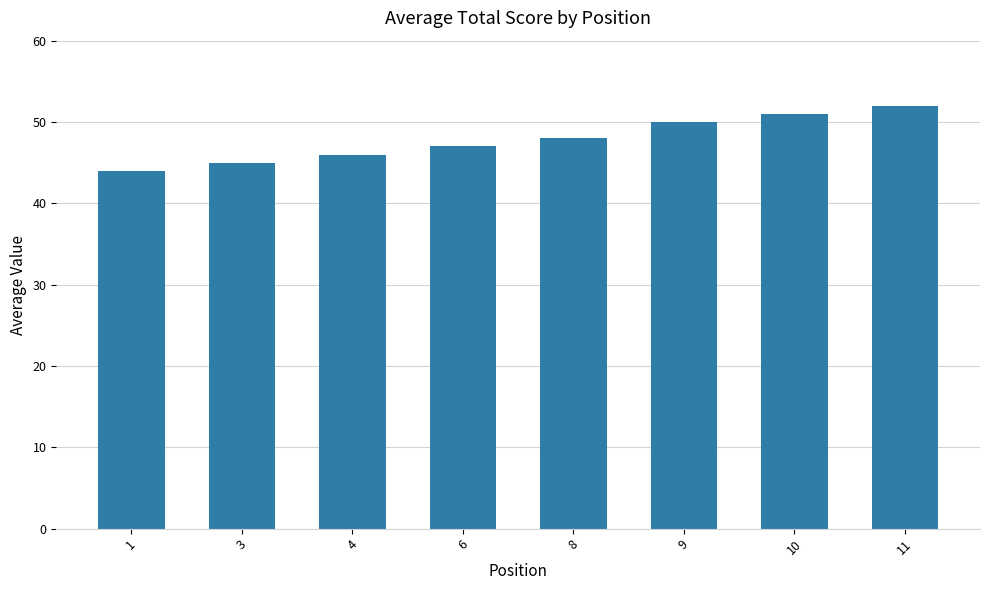

Reading left to right, transcribe all the data shown in this chart.

1=44	3=45	4=46	6=47	8=48	9=50	10=51	11=52